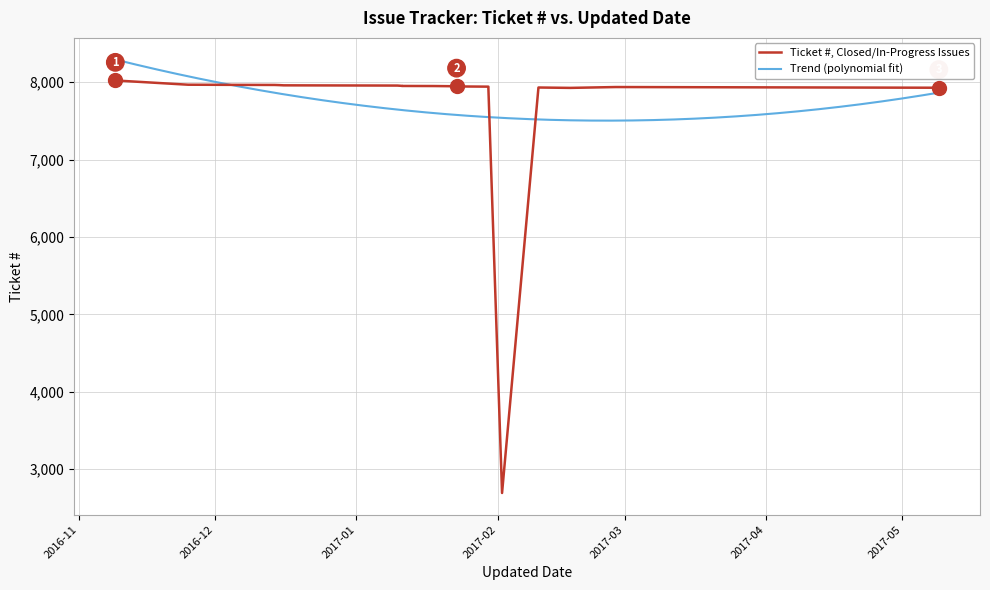

How many values are below 7948?

10